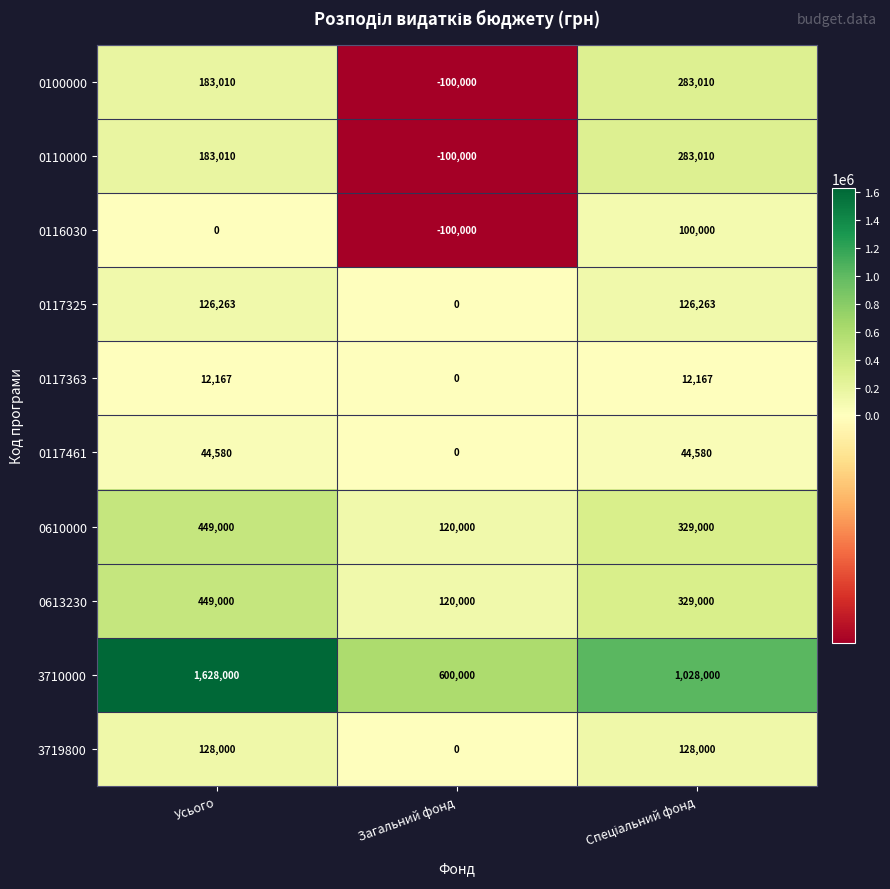

Which series has the largest total across all categories?

3710000